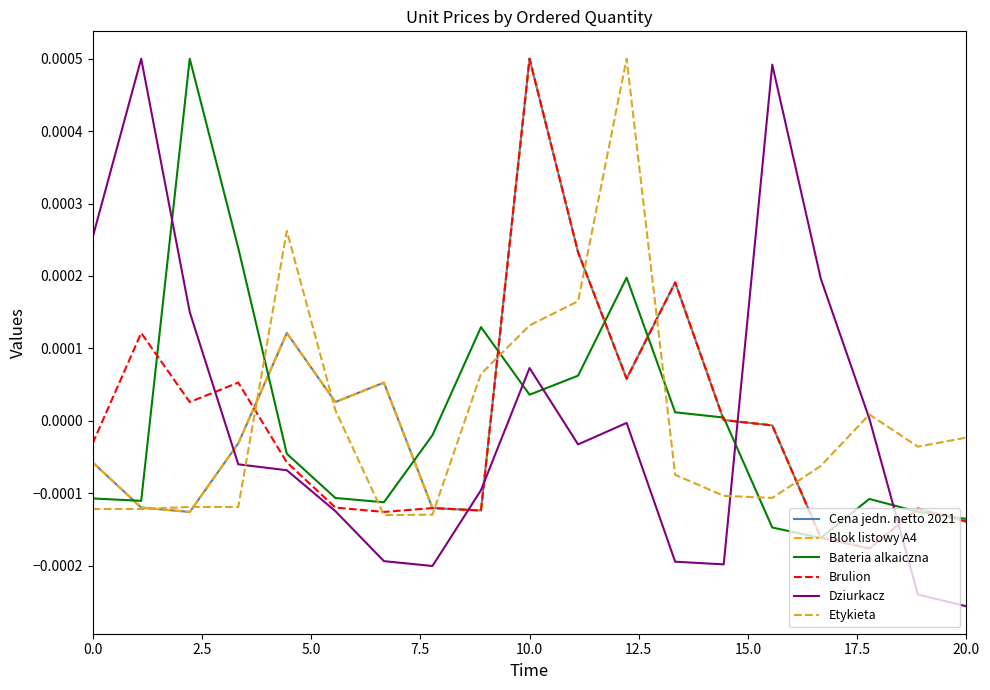

How many interior local valleys does the Blok listowy A4 series have?

5